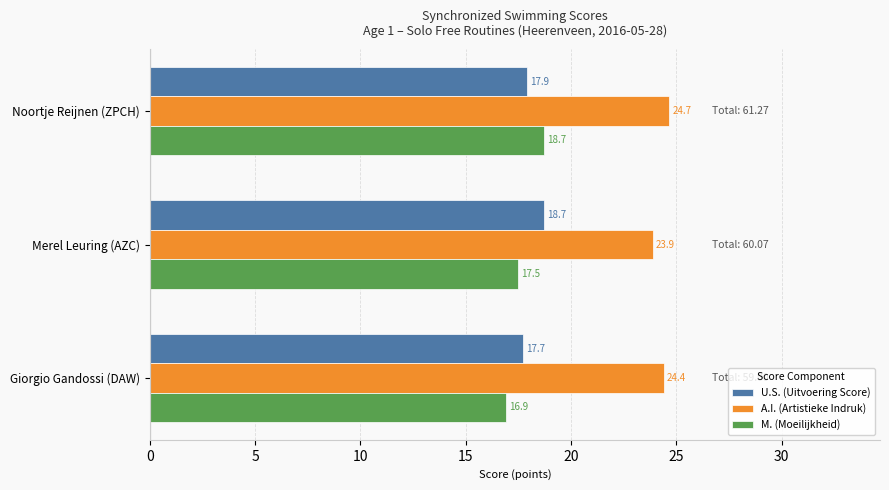

At which category does the chart reach its minimum across all series?

Giorgio Gandossi (DAW)